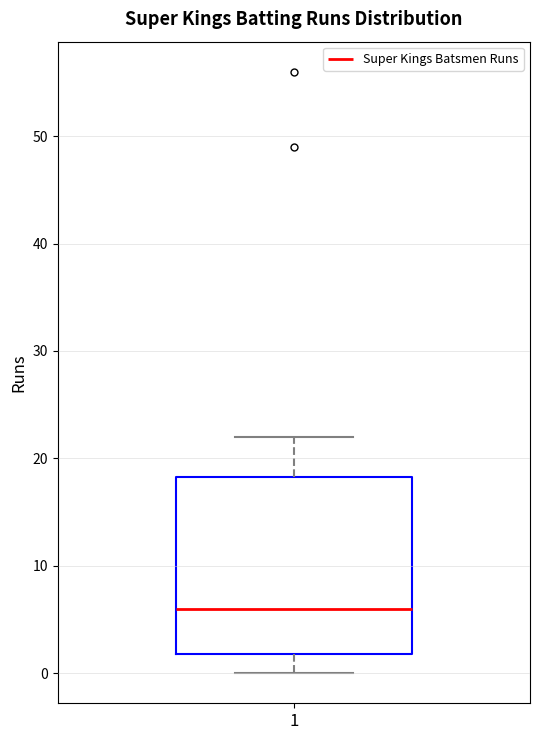

Transcribe this box plot: give where the median line is, the range the box spans, and where the two whiskers end, as read against the y-axis. The values are not printed on the chart, so give them approximately, as read against the axis.

median 6, box 2 to 18, whiskers 0 to 22